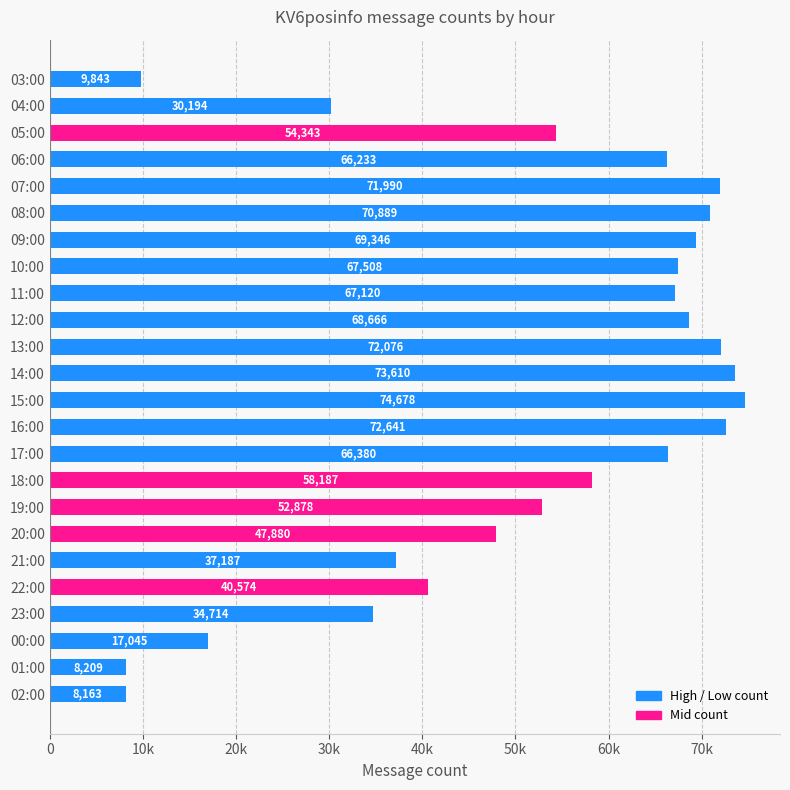

Where is the data nearest to the value 41420?

22:00